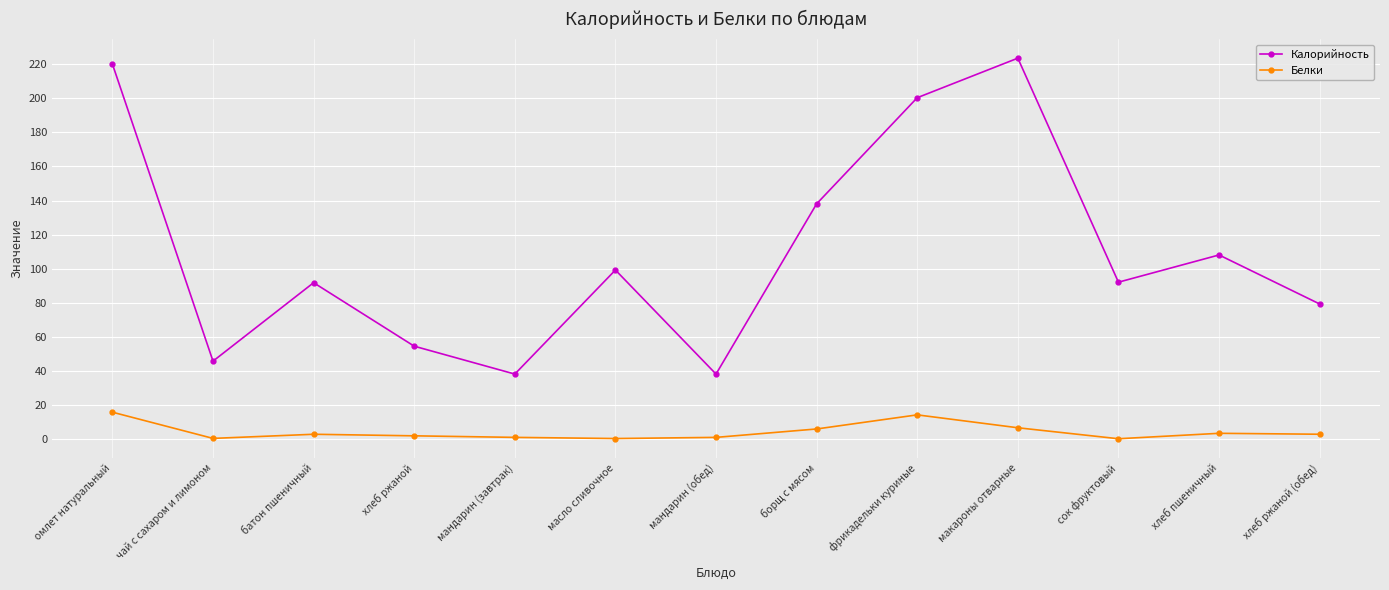

Count the number of categories in the chart.

13